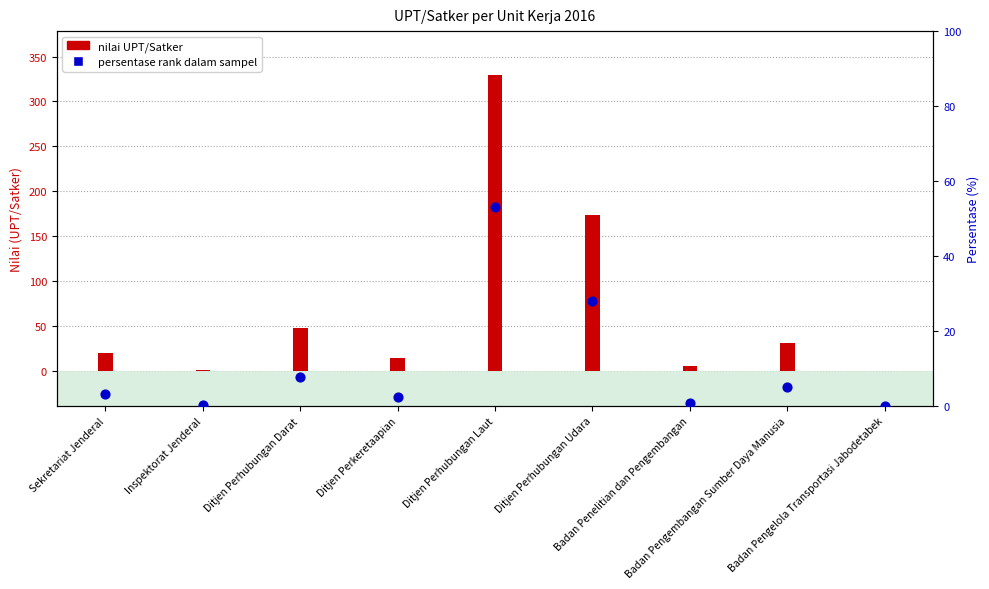

Between Ditjen Perhubungan Laut and Ditjen Perhubungan Udara, which is larger?

Ditjen Perhubungan Laut